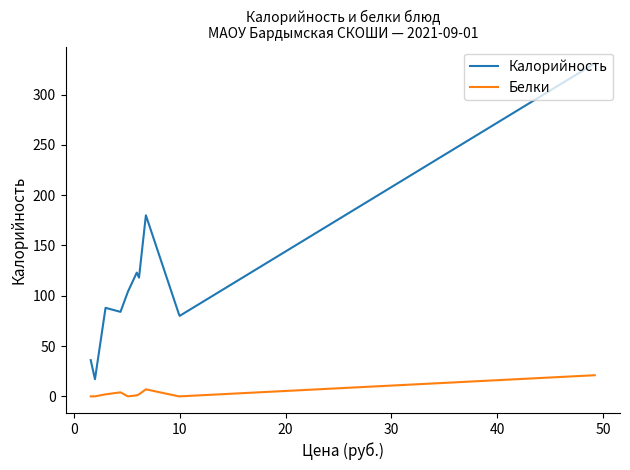

List the series in order of their overall mean, highest first.

Калорийность, Белки